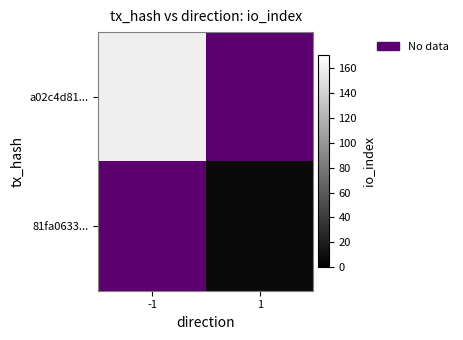

Rank the series by their average value, from highest to lowest.

a02c4d81..., 81fa0633...